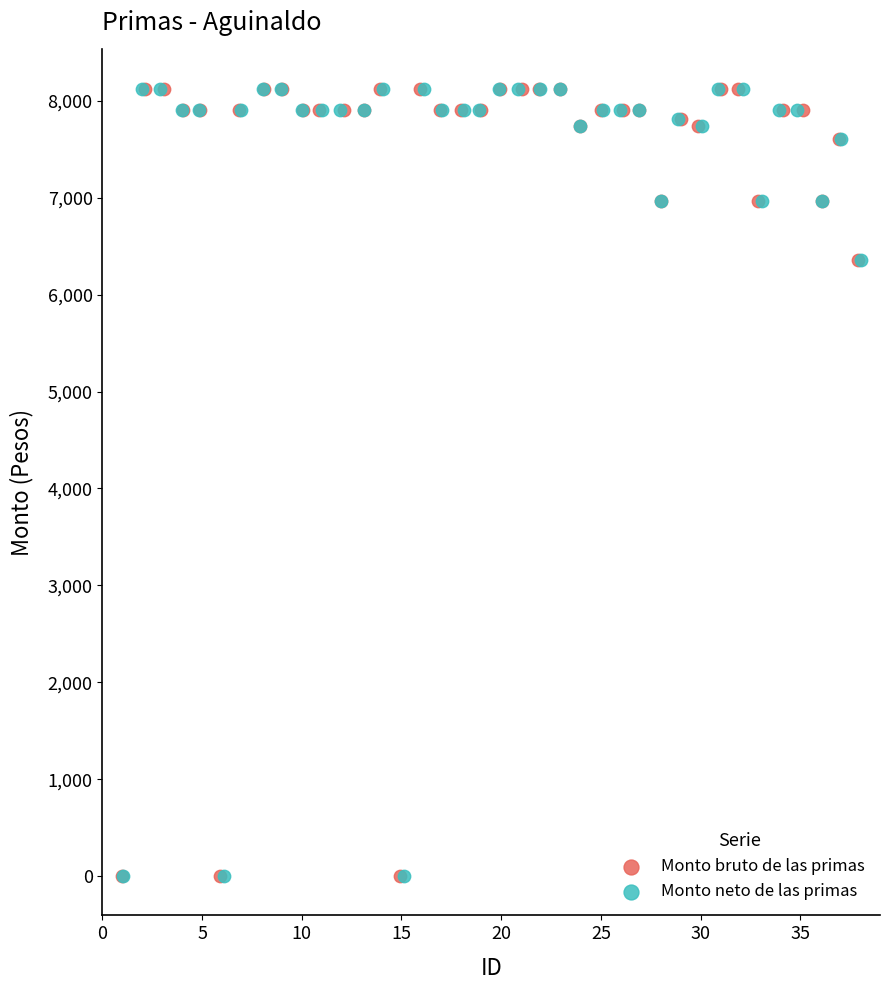

What are all the series names shown in the legend?

Monto bruto de las primas, Monto neto de las primas